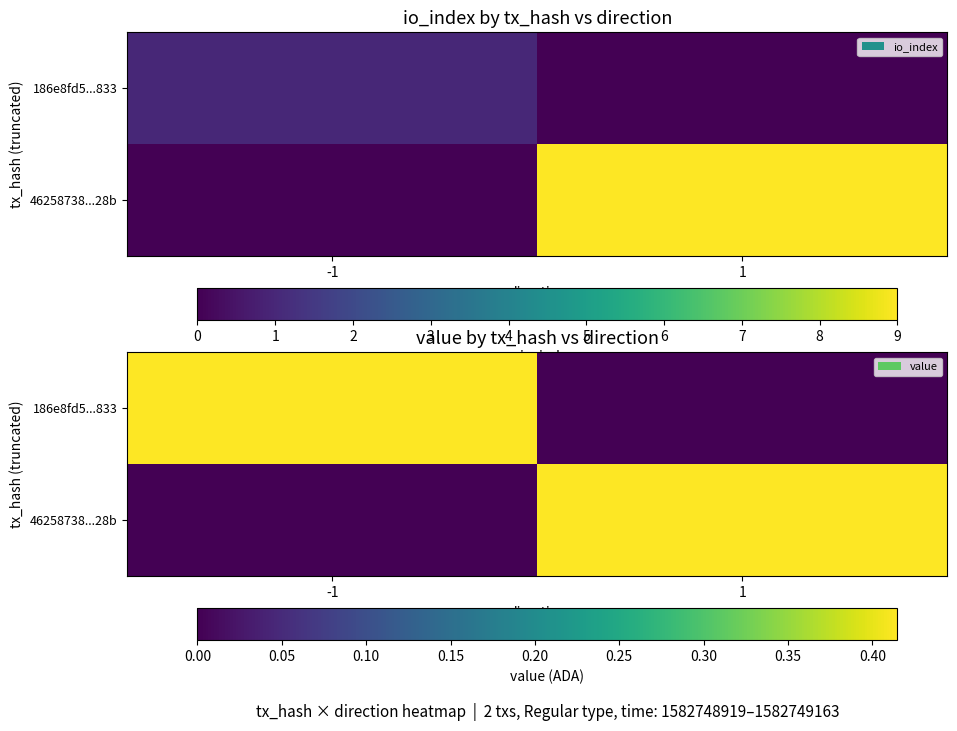

Which category has the highest value in the 186e8fd5...833 series?

-1